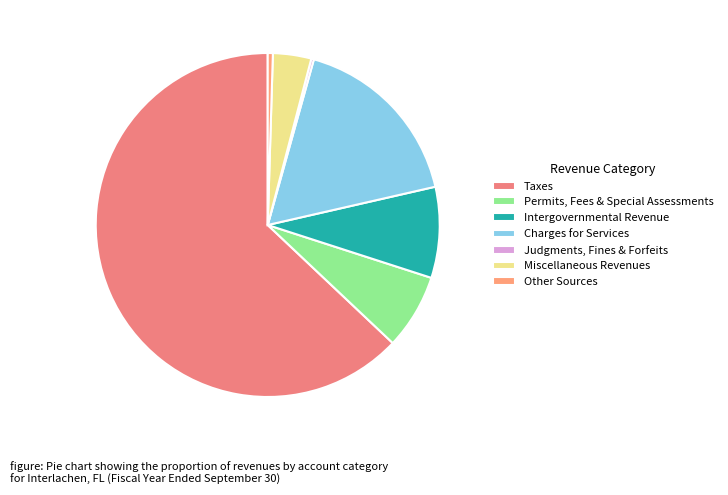

To the nearest percent, what is the combined percentage of Other Sources and Charges for Services?

18%